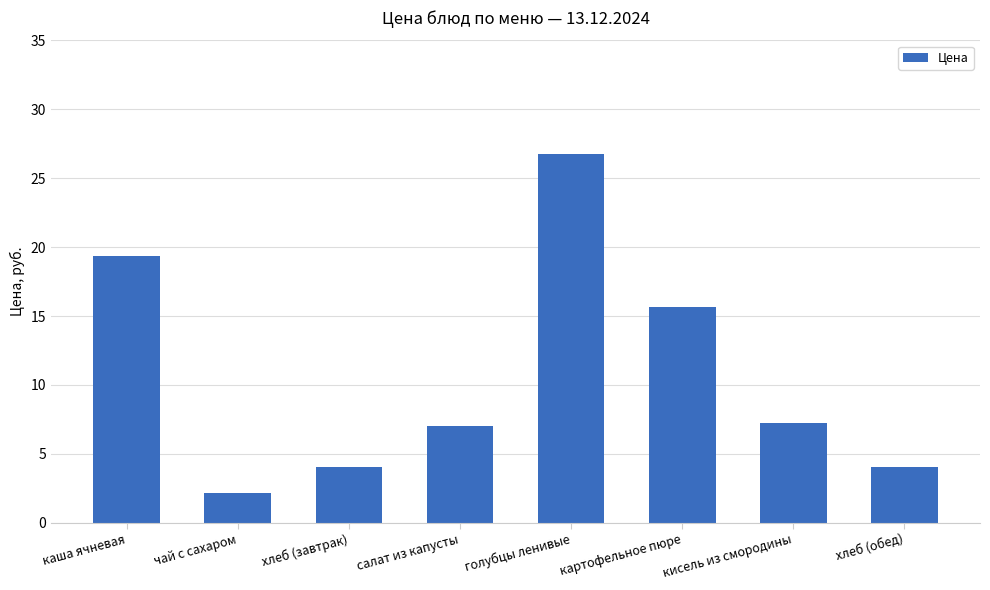

The chart shows a value of 11.8 at салат из капусты. True or false?

False